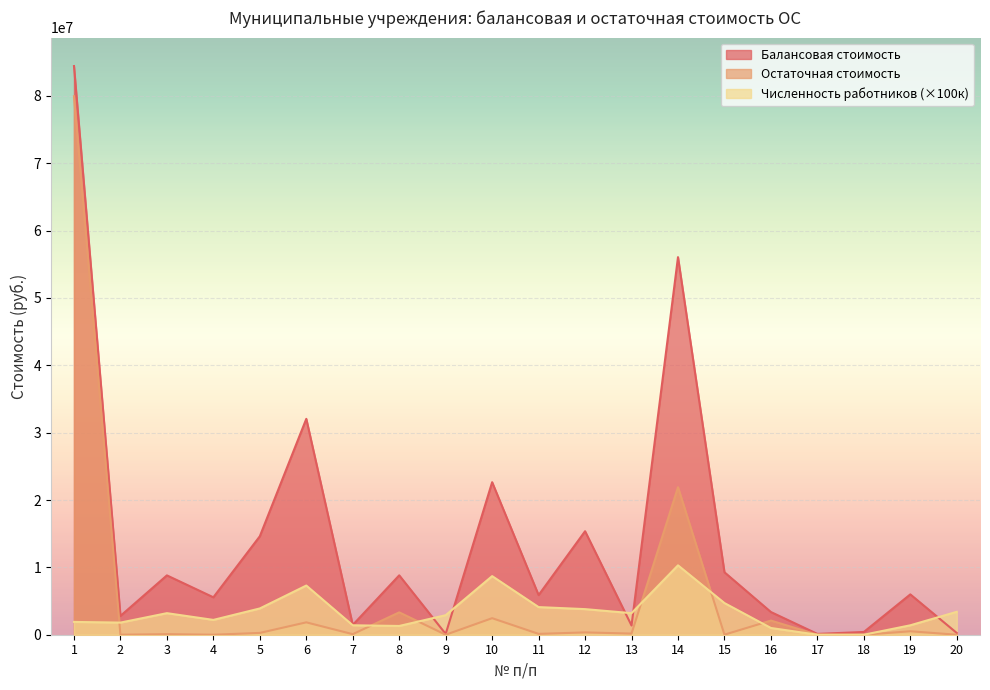

How many values in the Балансовая стоимость series exceed 5989138?

10